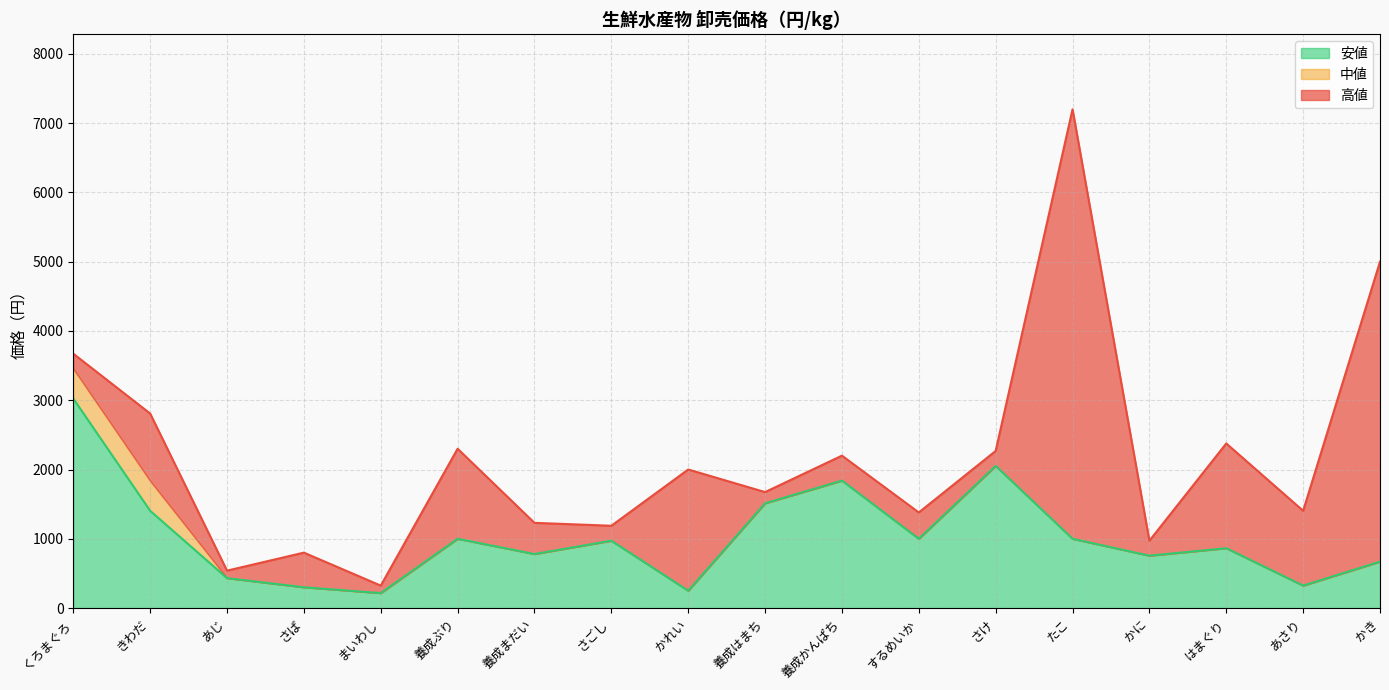

List the labels in order of 高値 value, smallest first.

まいわし, あじ, さば, かに, さごし, 養成まだい, するめいか, あさり, 養成はまち, かれい, 養成かんぱち, さけ, 養成ぶり, はまぐり, きわだ, くろまぐろ, かき, たこ